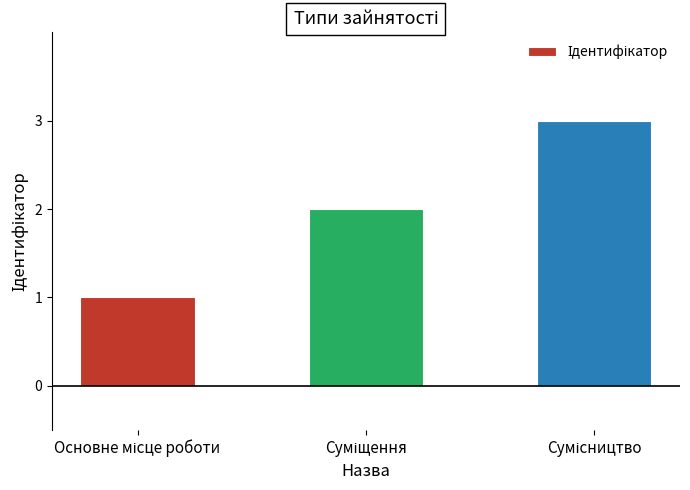

What is the sum of all values?

6